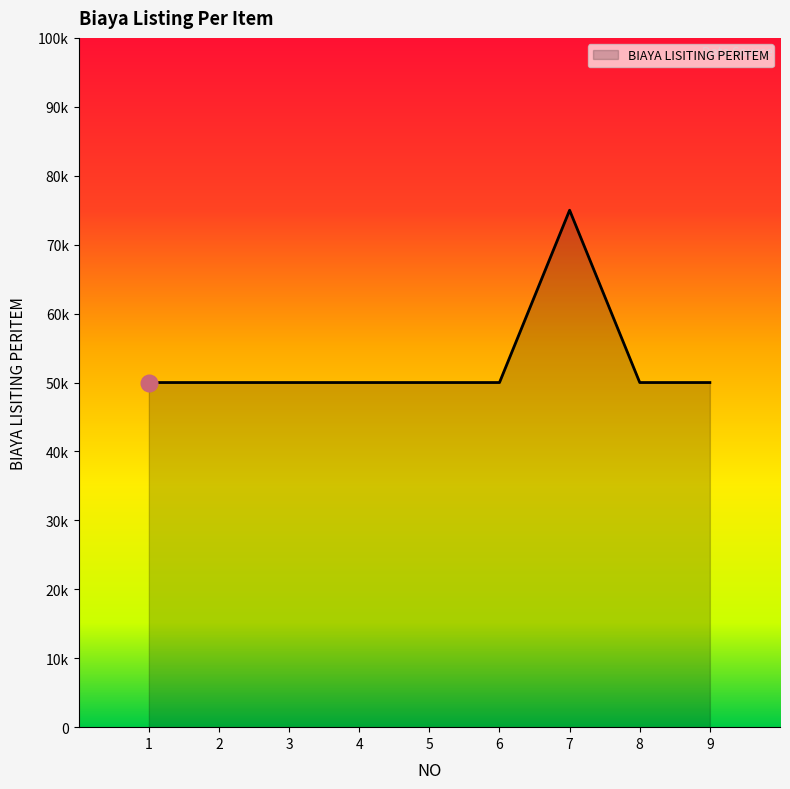

What is the greatest value displayed?

75000